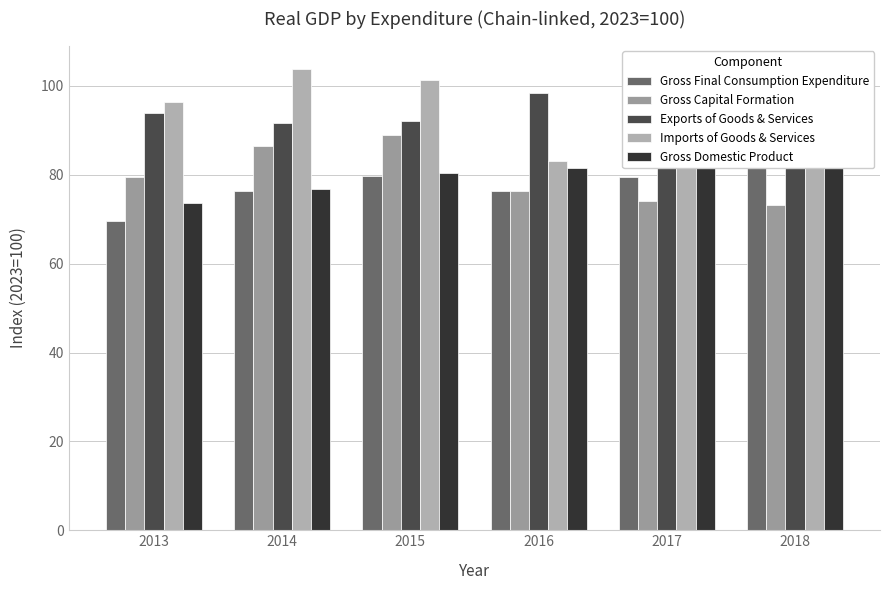

What is the difference between the highest and lowest values at 2016?

22.1